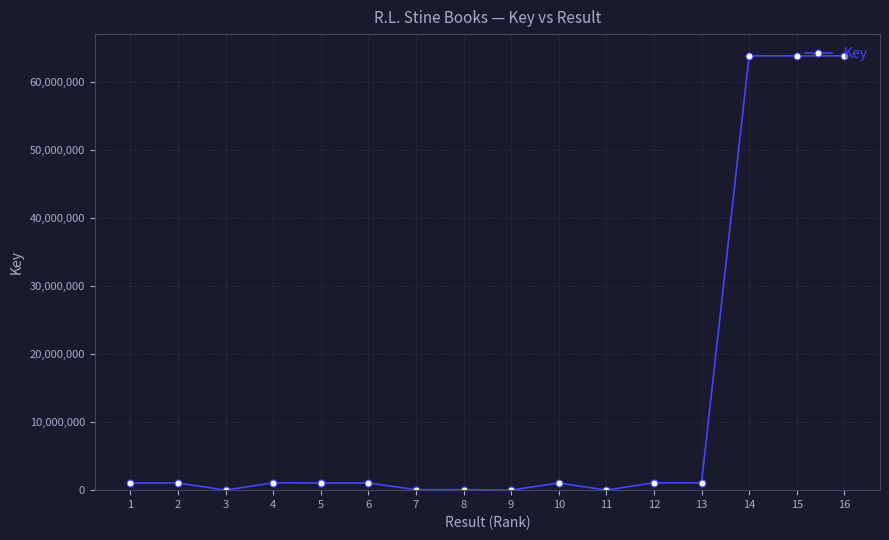

What is the minimum value shown in the chart?

6734